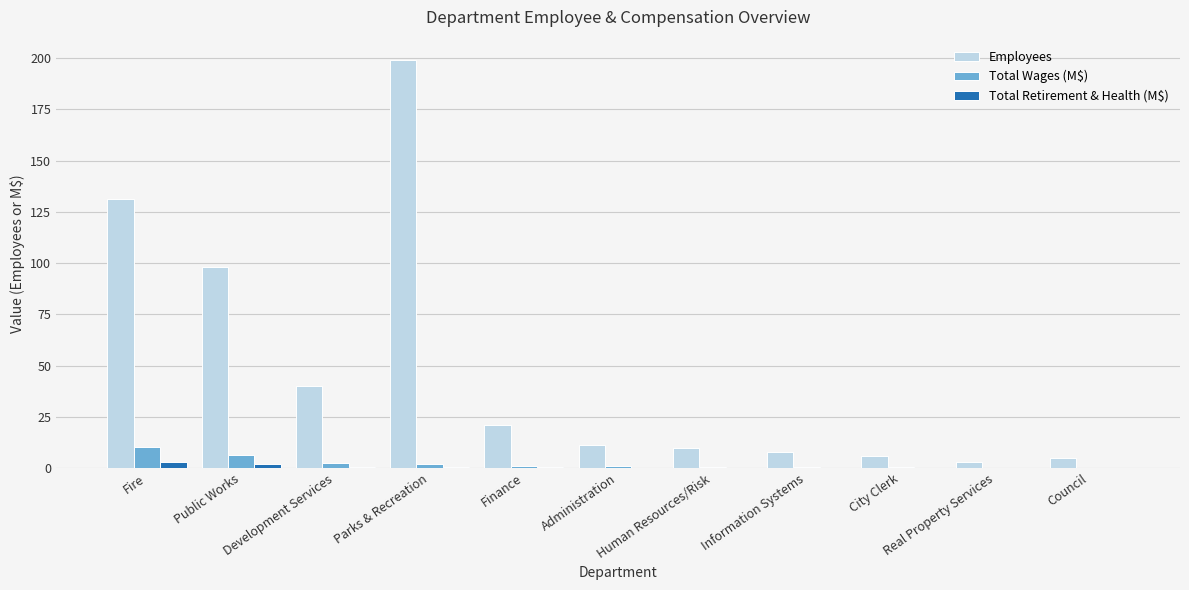

What is the sum of all Employees values?

532.0